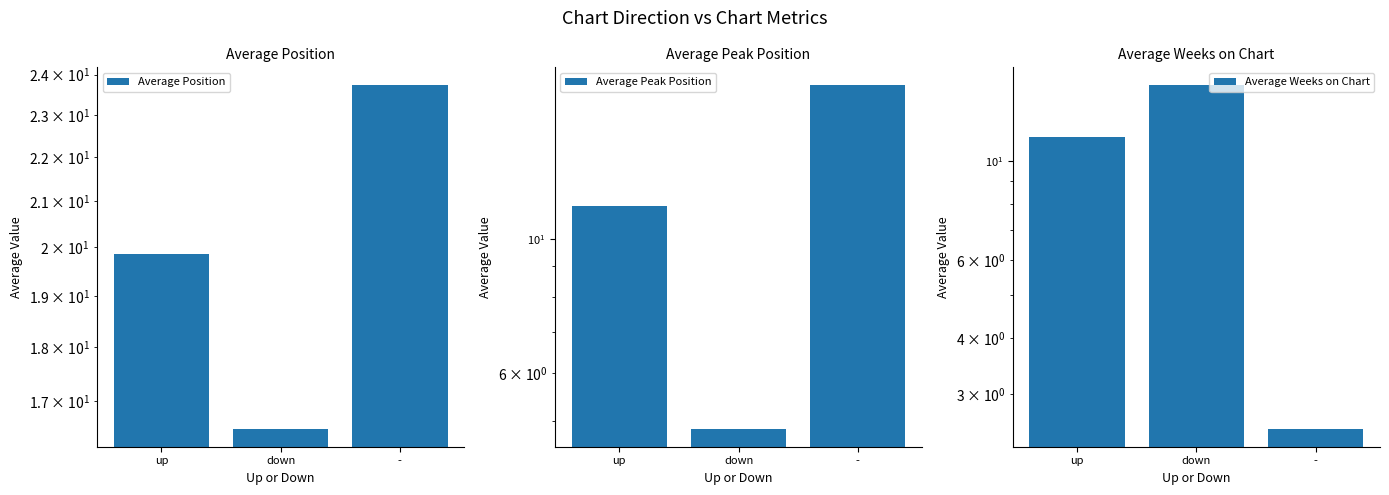

What is the label of the 2nd bar from the left?

down